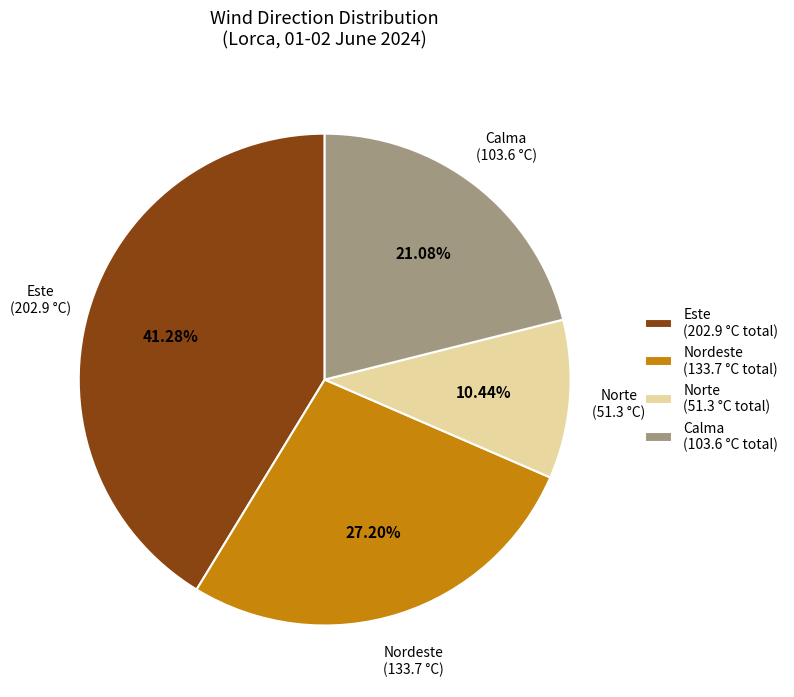

How many slices are in this pie chart?

4